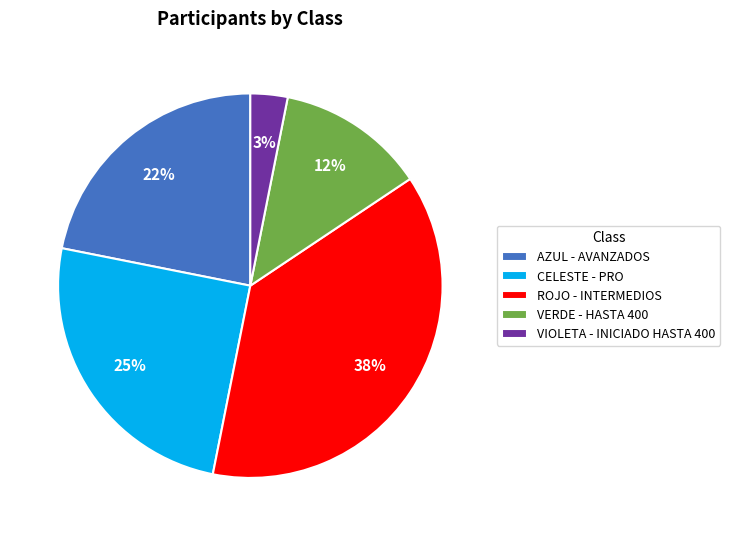

To the nearest percent, what percentage of the pie is CELESTE - PRO?

25%